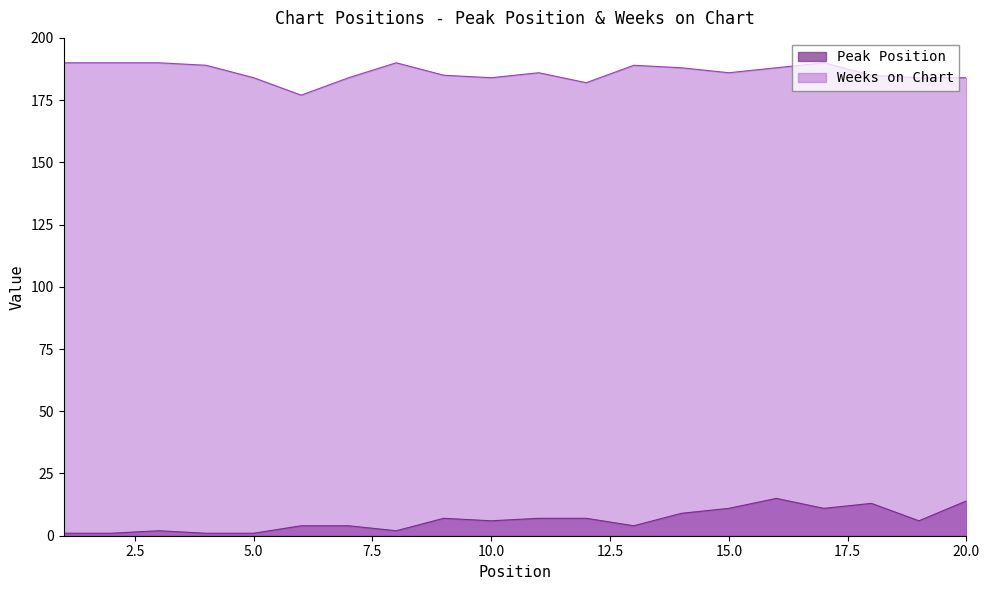

What are all the series names shown in the legend?

Peak Position, Weeks on Chart